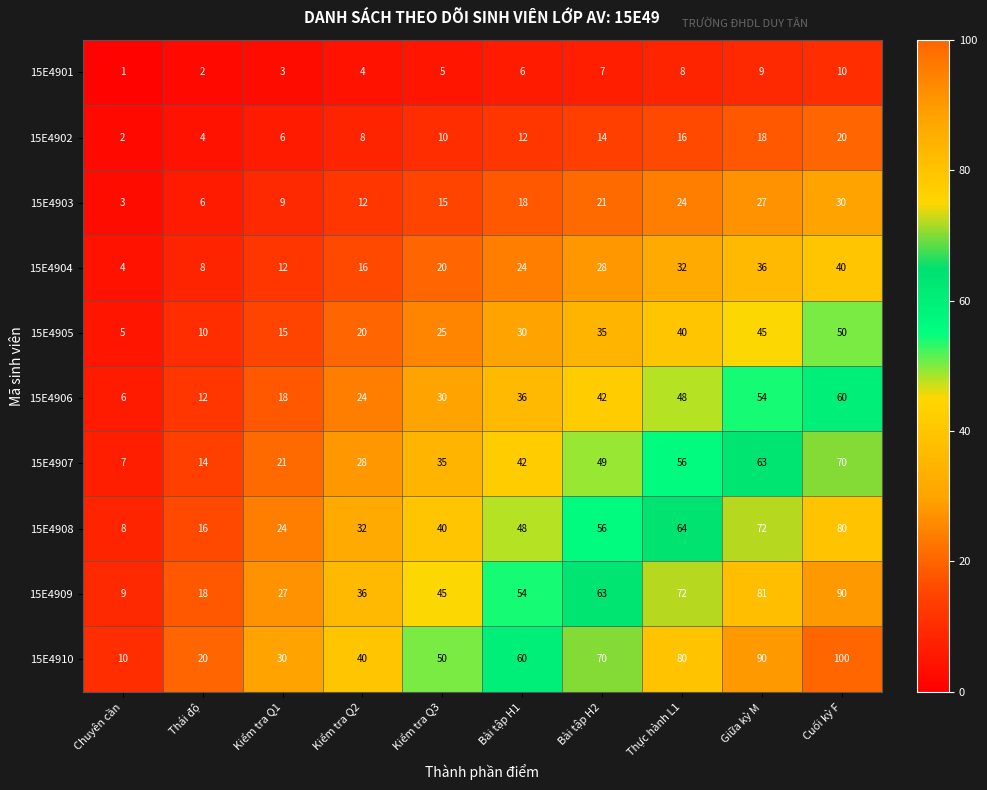

The 15E4904 series shows 28 at Bài tập H2. True or false?

True